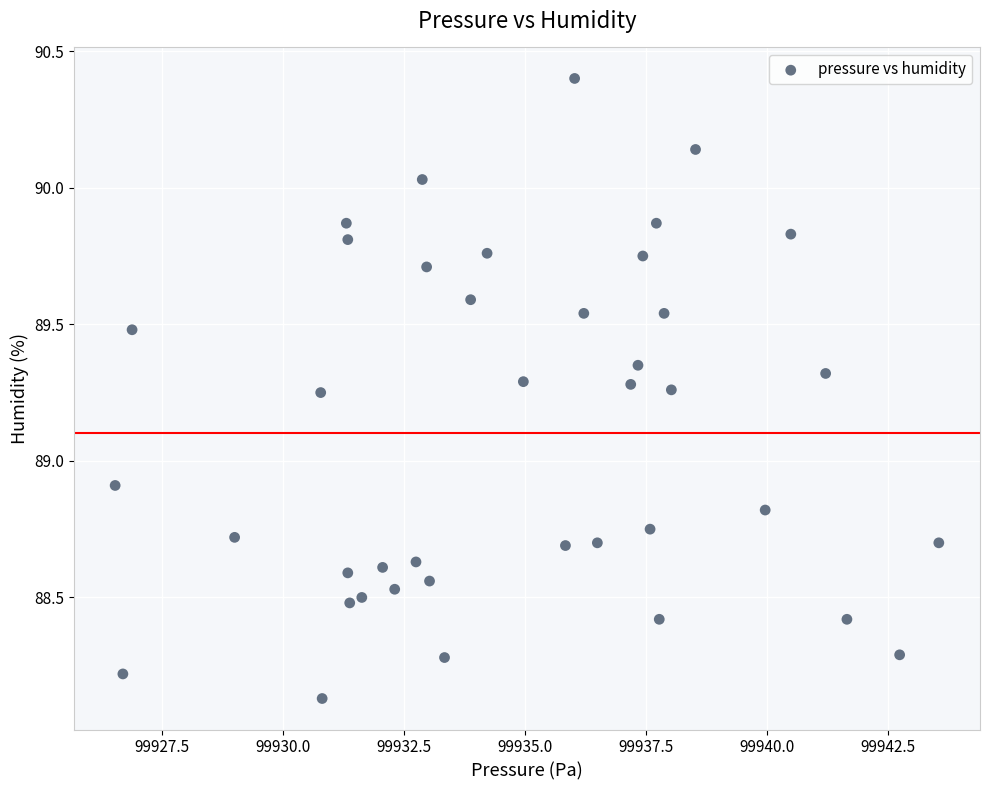

What Y value in the scatter plot is closest to 89?

88.9